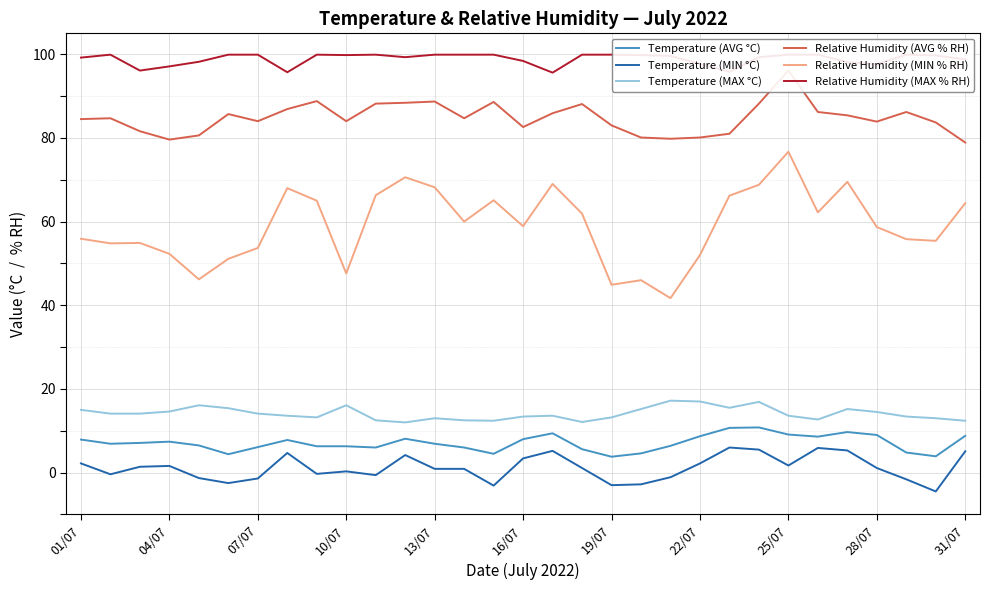

Reading right to left, transcribe all the data shown in this chart.

Temperature (AVG °C): 8.8	3.9	4.8	9.0	9.7	8.6	9.1	10.8	10.7	8.7	6.4	4.6	3.8	5.6	9.4	8.0	4.5	6.0	6.9	8.1	6.0	6.3	6.3	7.8	6.1	4.4	6.5	7.4	7.1	6.9	7.9
Temperature (MIN °C): 5.1	-4.5	-1.6	1.1	5.3	5.9	1.7	5.5	6.0	2.2	-1.1	-2.8	-3.0	1.1	5.2	3.4	-3.1	0.9	0.9	4.2	-0.6	0.3	-0.3	4.7	-1.4	-2.5	-1.3	1.6	1.4	-0.4	2.2
Temperature (MAX °C): 12.4	13.0	13.4	14.5	15.2	12.7	13.6	16.9	15.5	17.0	17.2	15.2	13.2	12.1	13.6	13.4	12.4	12.5	13.0	12.0	12.5	16.1	13.2	13.6	14.1	15.4	16.1	14.6	14.1	14.1	15.0
Relative Humidity (AVG % RH): 78.9	83.7	86.2	83.9	85.4	86.2	96.1	88.2	81.0	80.1	79.8	80.1	83.0	88.1	85.9	82.6	88.6	84.7	88.7	88.4	88.2	84.0	88.8	86.9	84.0	85.7	80.6	79.6	81.6	84.7	84.5
Relative Humidity (MIN % RH): 64.4	55.4	55.8	58.7	69.5	62.2	76.7	68.8	66.2	52.0	41.7	46.0	44.9	61.9	69.0	58.9	65.1	60.0	68.2	70.6	66.3	47.6	65.0	68.0	53.7	51.1	46.2	52.3	54.9	54.8	55.9
Relative Humidity (MAX % RH): 98.8	99.7	99.9	97.6	98.1	99.9	99.9	99.3	95.8	97.7	99.6	99.8	99.9	99.9	95.6	98.4	99.9	99.9	99.9	99.3	99.9	99.8	99.9	95.7	99.9	99.9	98.2	97.1	96.1	99.9	99.2